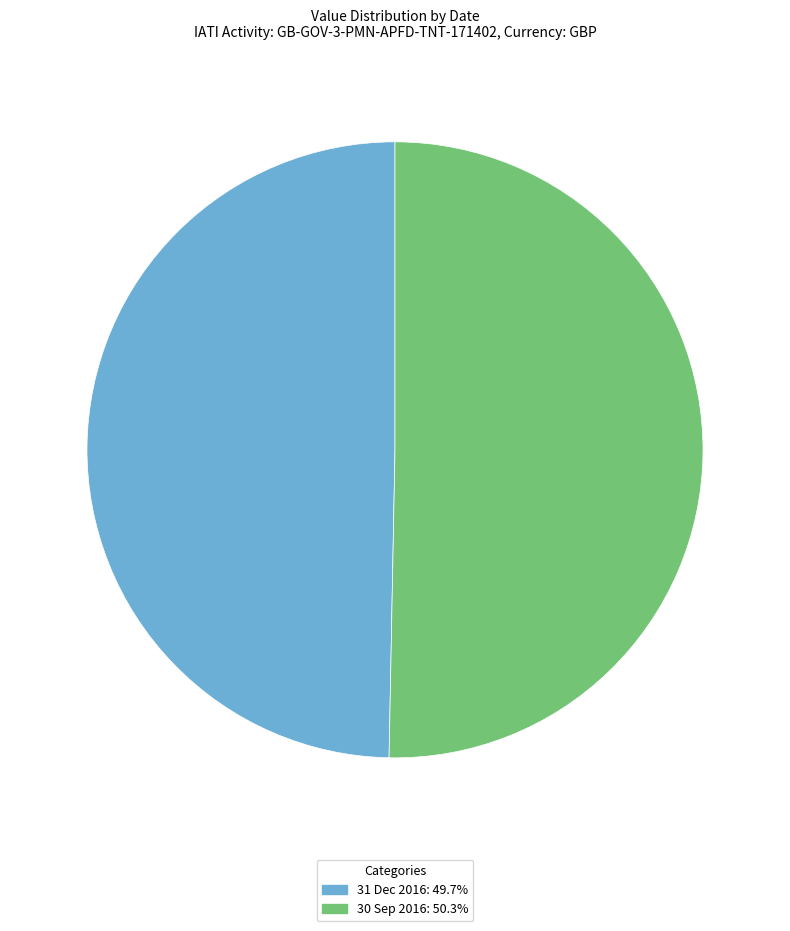

Rank the categories by value from lowest to highest.

31 Dec 2016, 30 Sep 2016